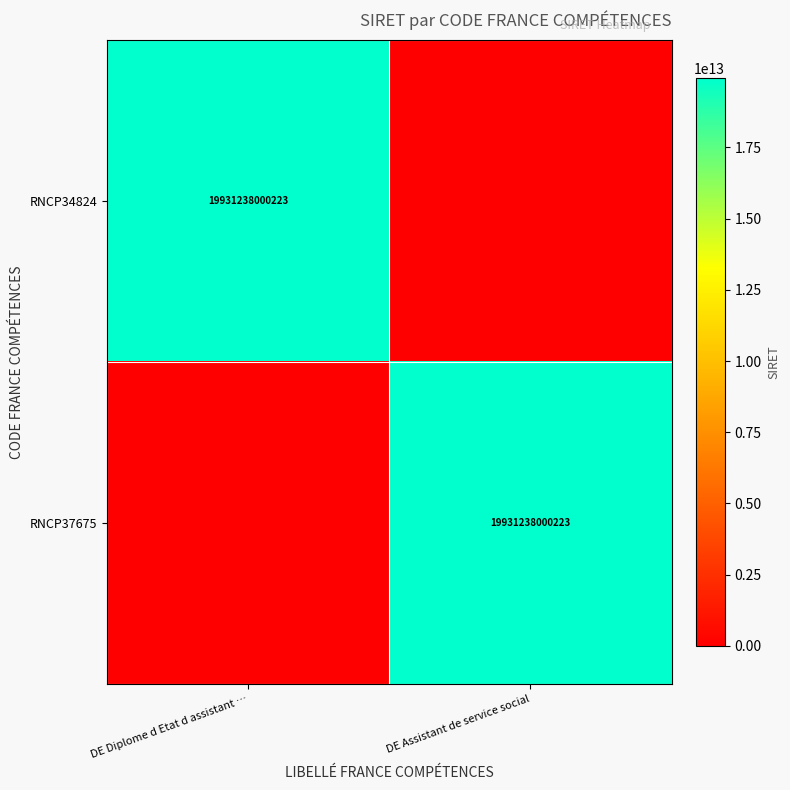

The value of RNCP34824 at DE Diplome d Etat d assistant … is 19931238000223. True or false?

True